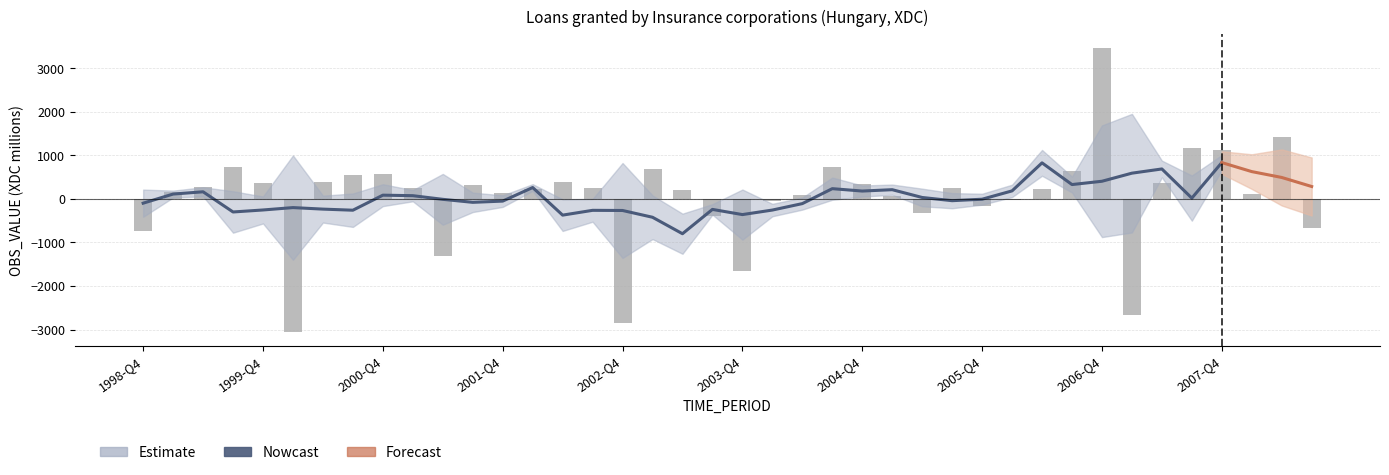

The chart shows a value of -1647 at 2003-Q4. True or false?

True